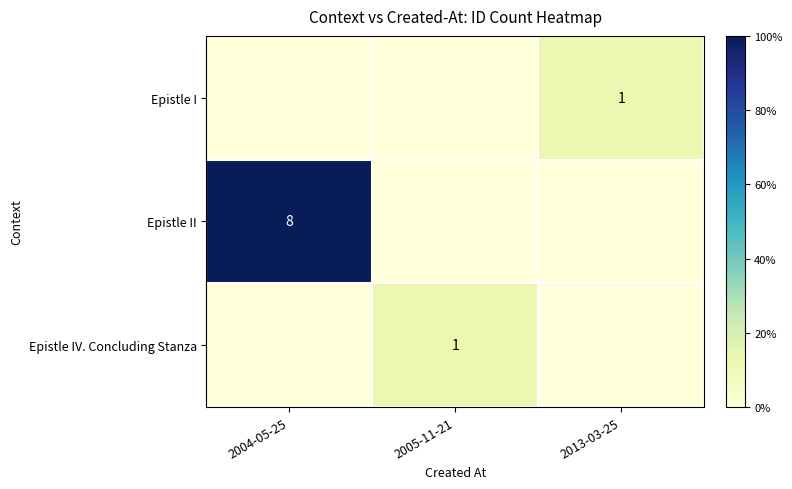

What is the difference between the highest and lowest values at 2004-05-25?

8